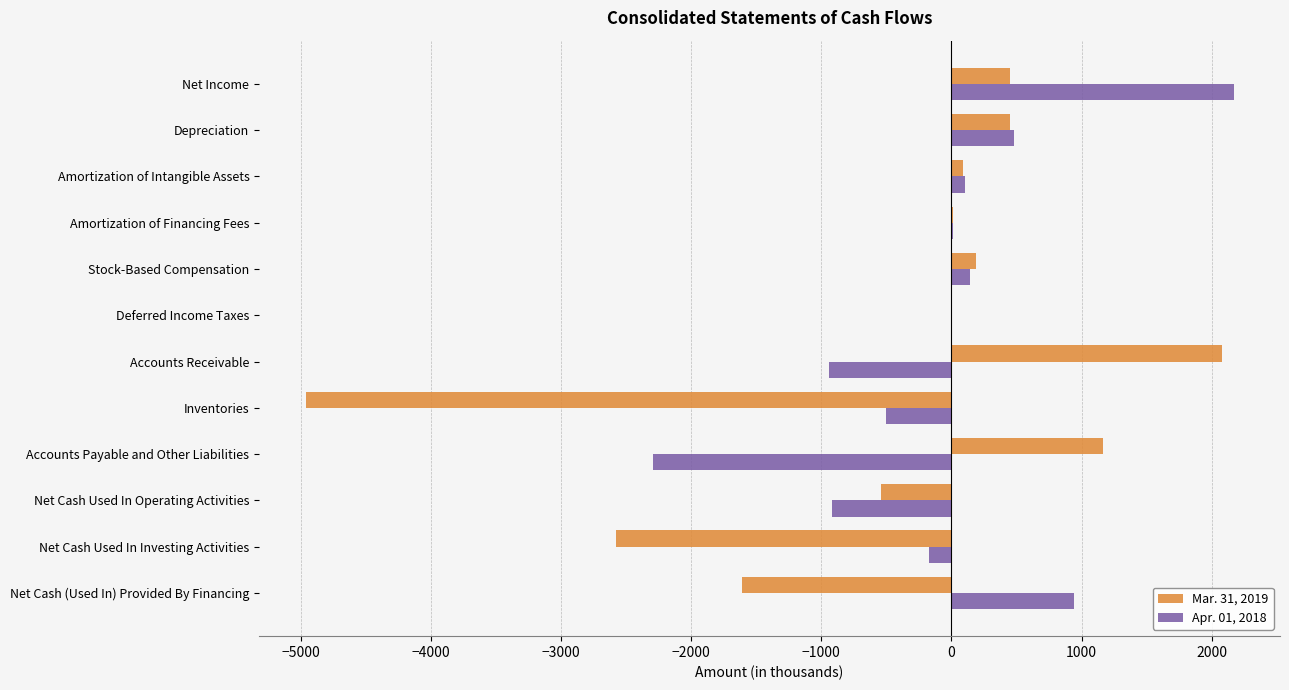

What is the maximum value shown in the chart?

2168